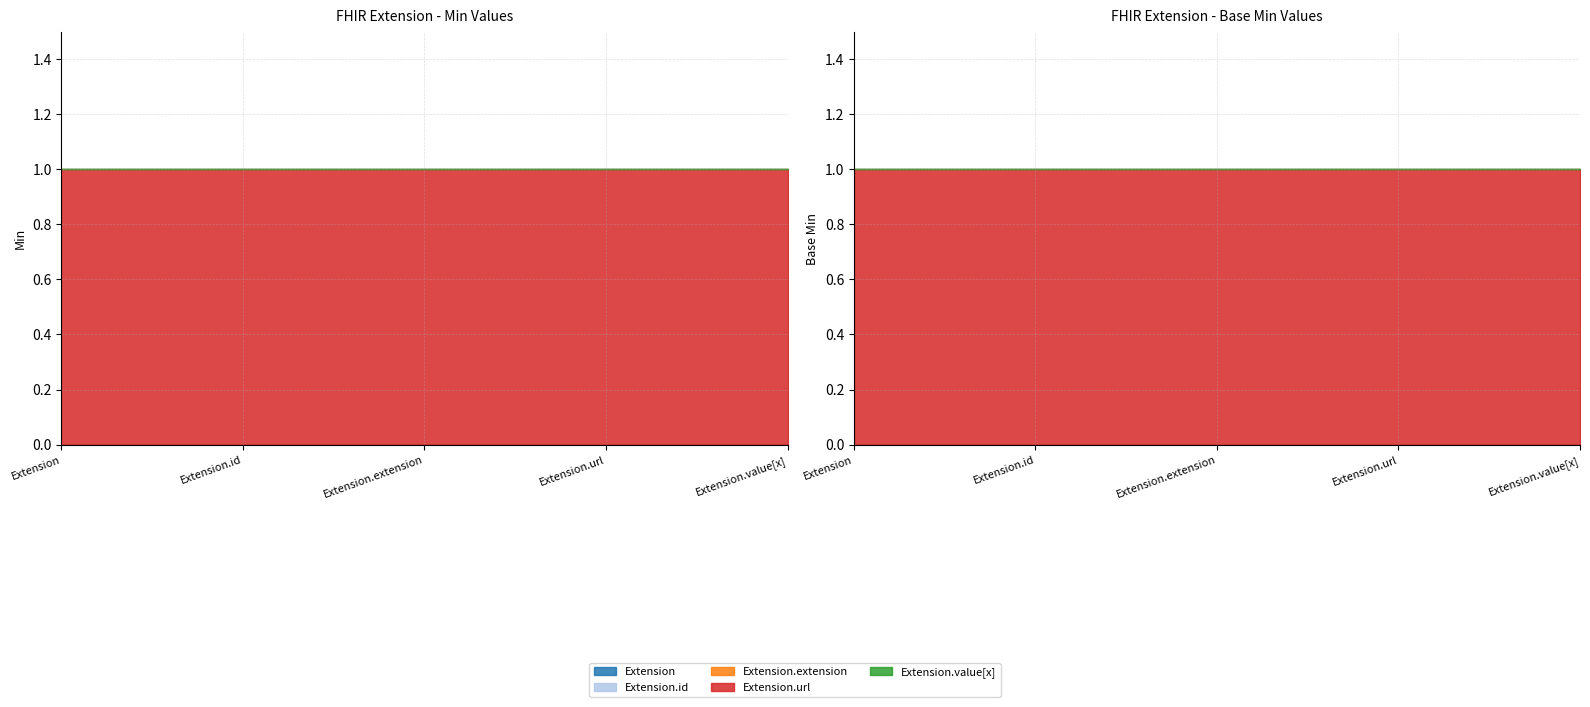

Where is Extension nearest to the value 0?

Extension